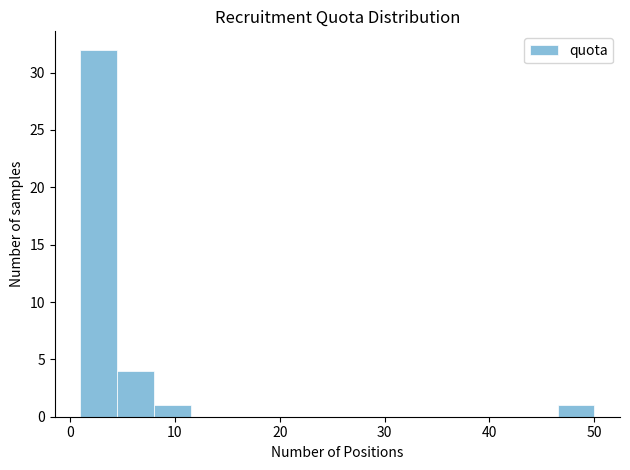

Read against the x-axis, roughly where is the centre of the tallest bar?

3